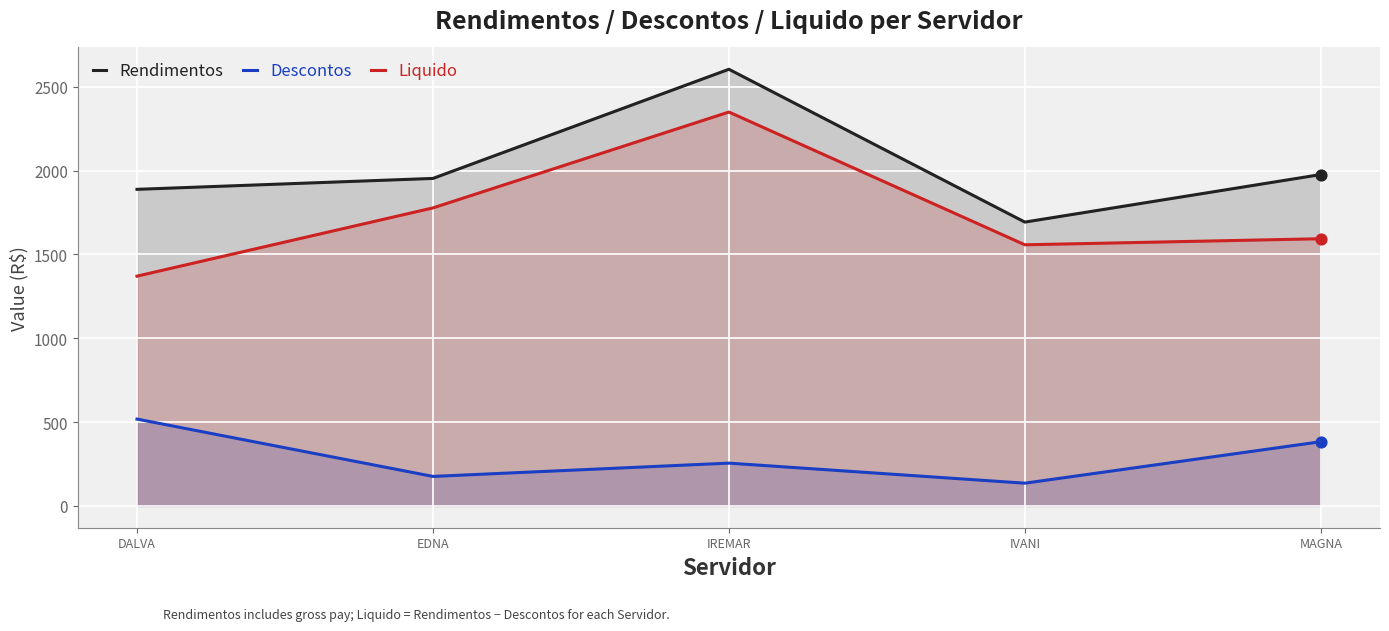

Which series has the largest Y range (max minus min)?

Liquido